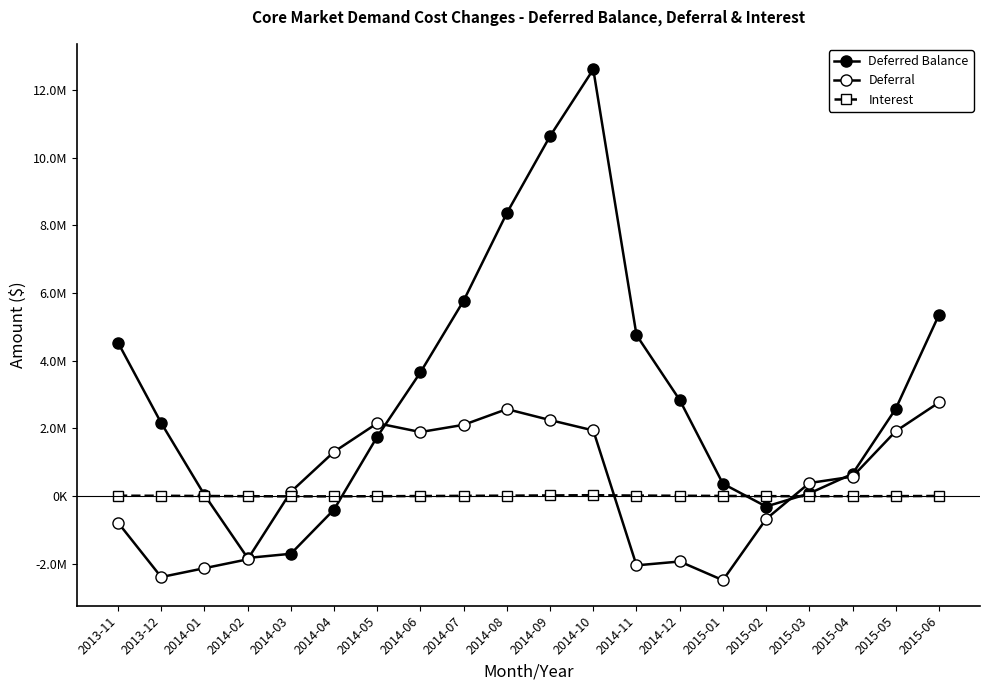

At how many categories does at least one series exceed 1951848?

12